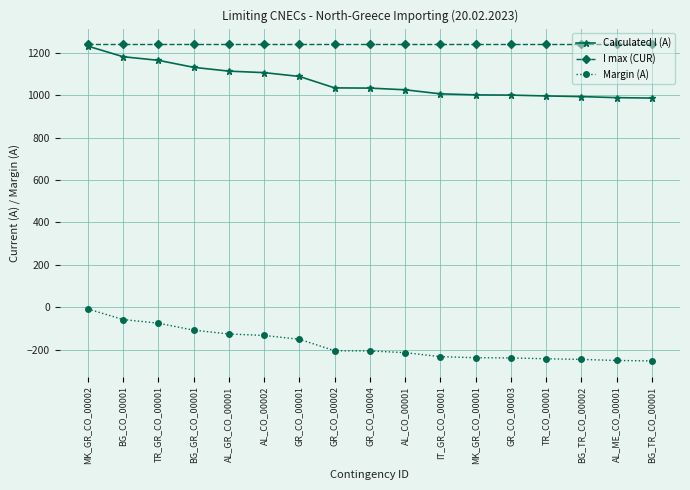

What is the smallest value displayed?

-253